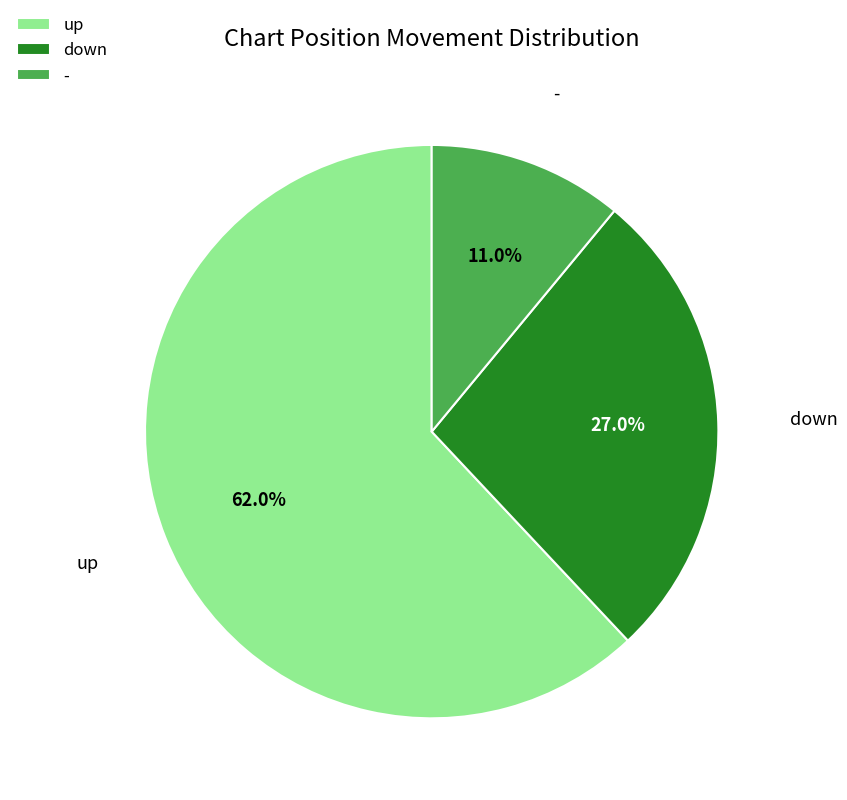

To the nearest percent, what is the difference between the largest and smallest slice percentages?

51%